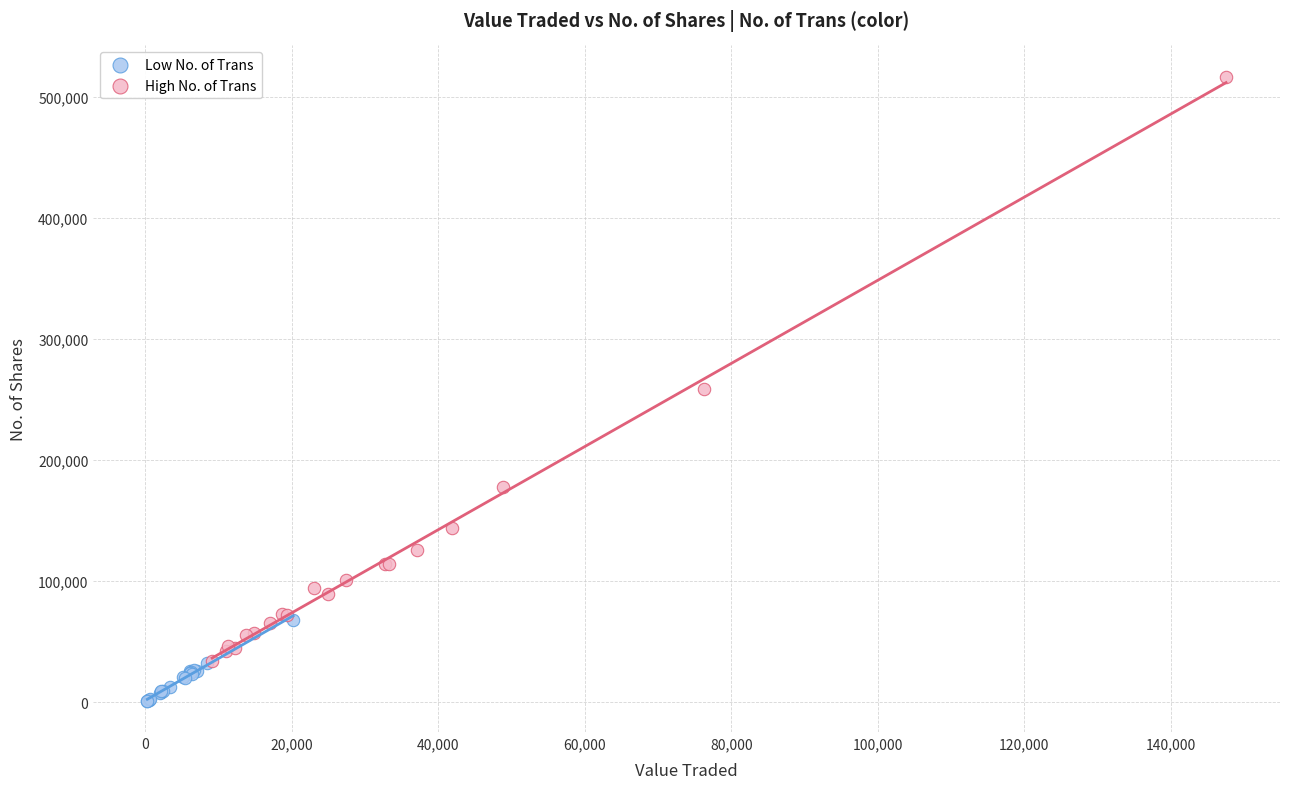

Which series contains the lowest Y value?

Low No. of Trans